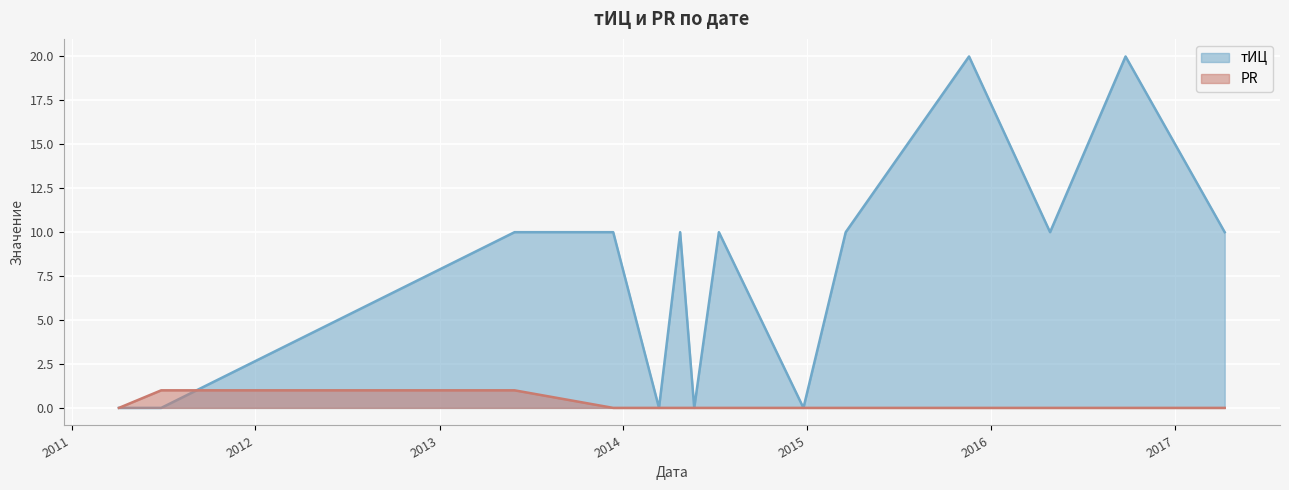

What are all the series names shown in the legend?

тИЦ, PR